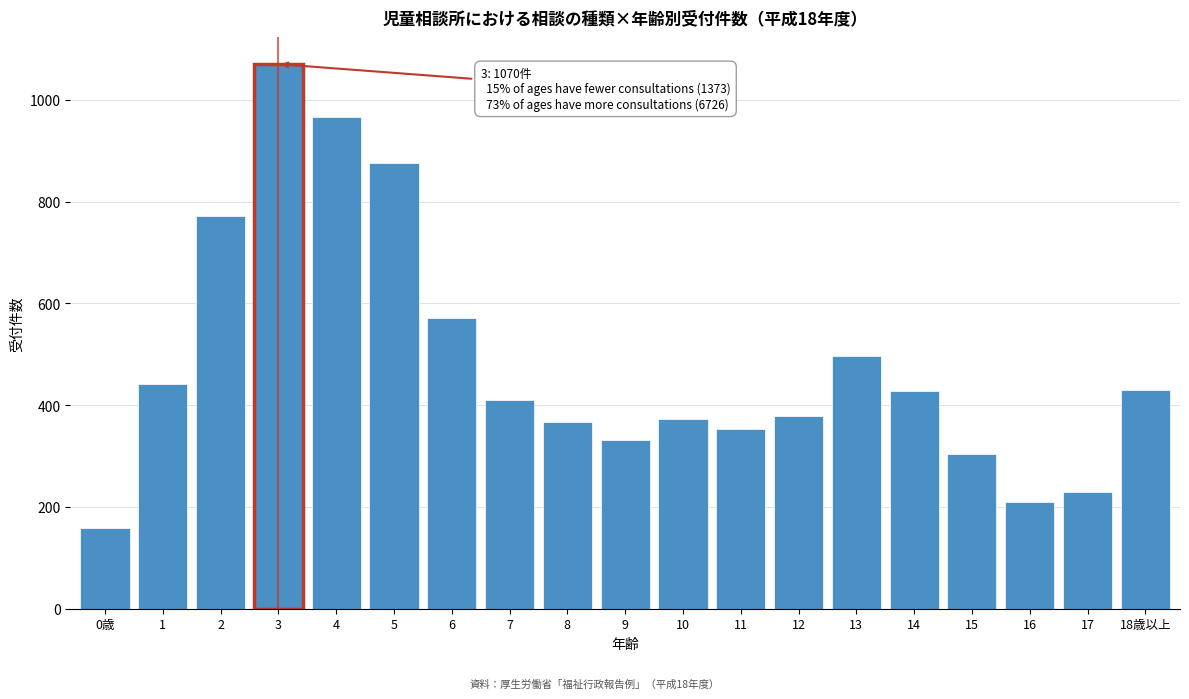

What is the average value?

483